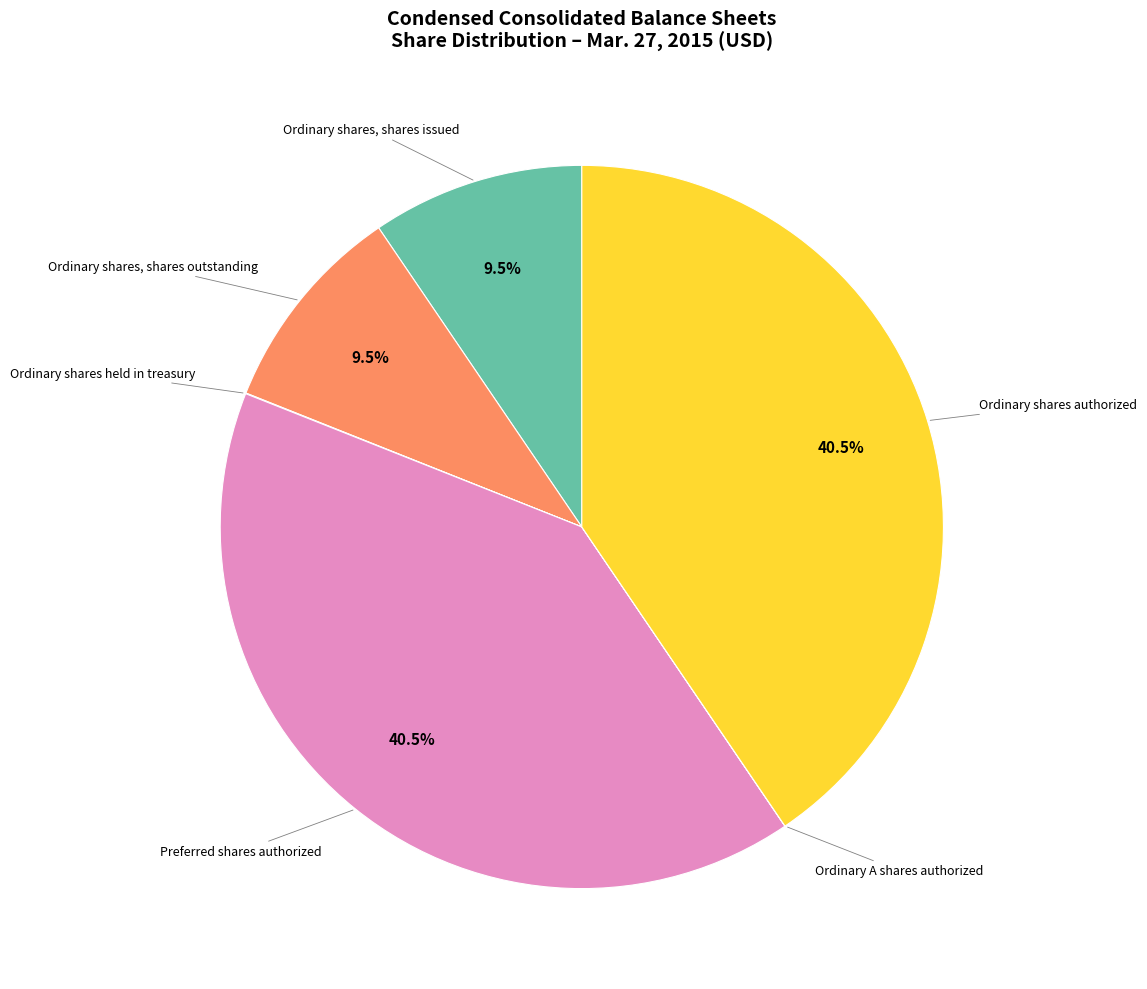

Is there a majority slice in this chart?

No